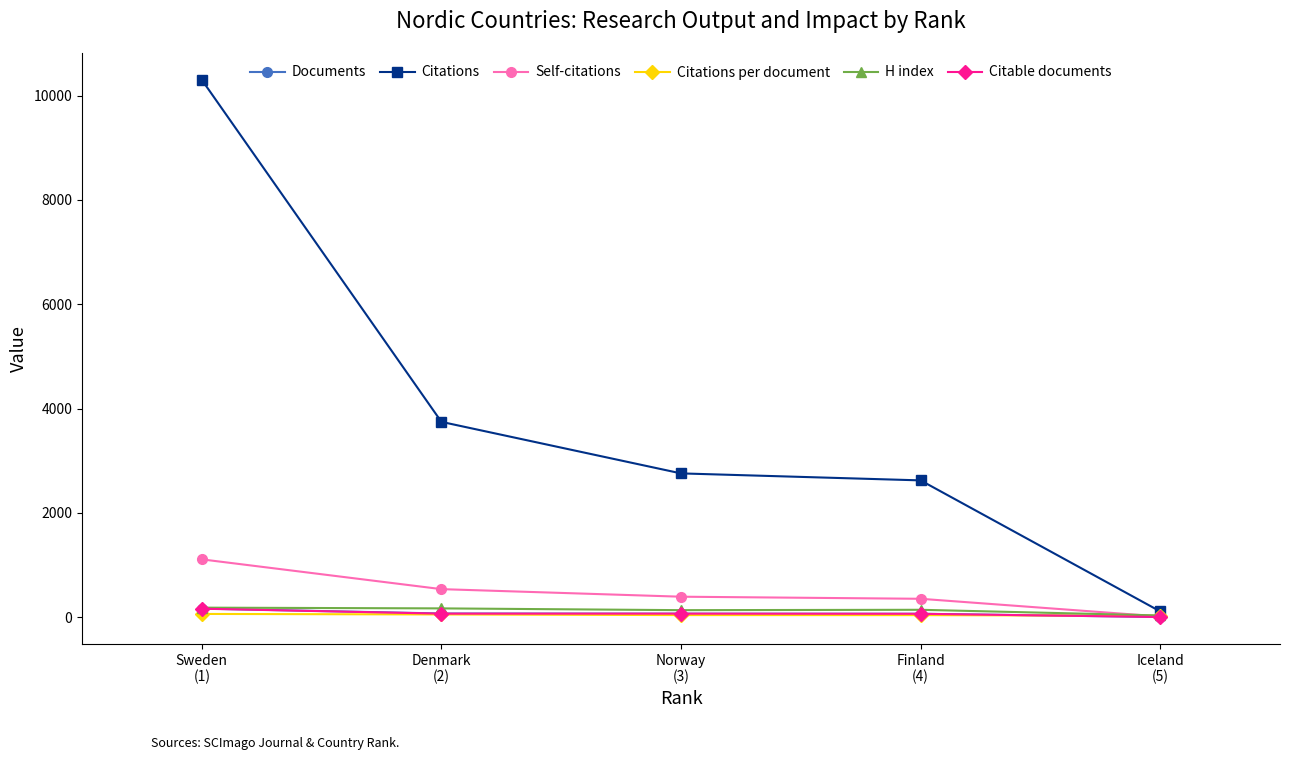

What is the total value across all series at Norway
(3)?

3461.5